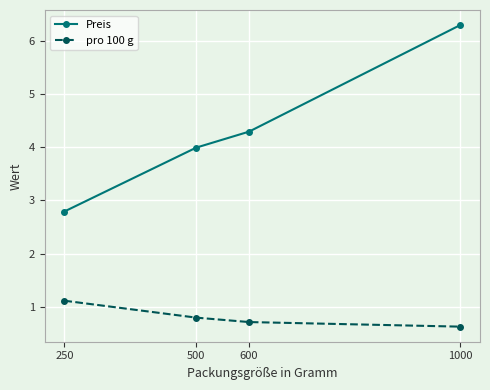

The value of Preis at 500 is 6.8. True or false?

False